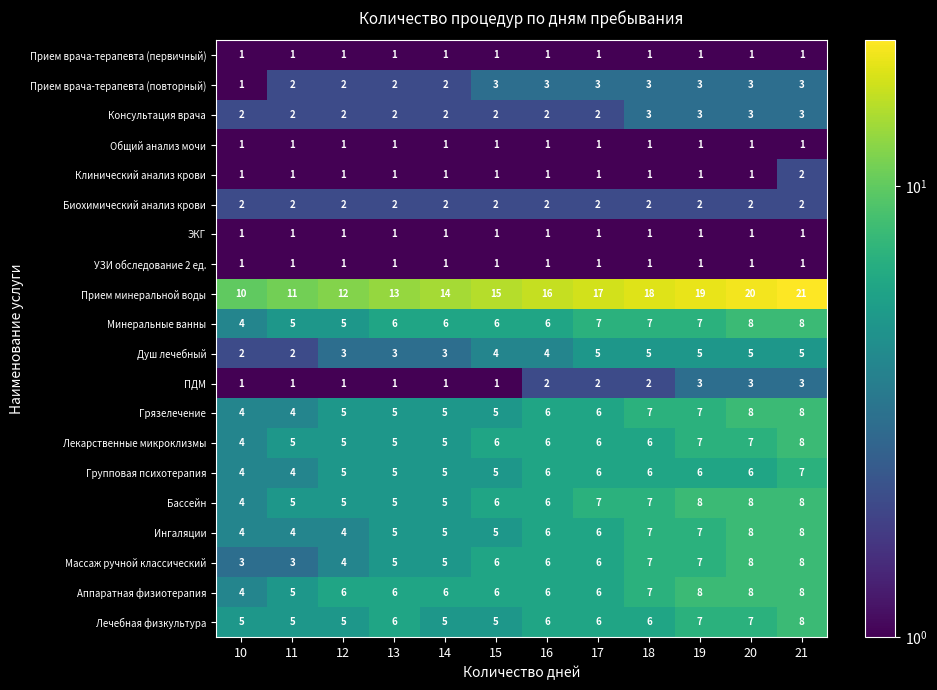

What is the minimum value shown in the chart?

1